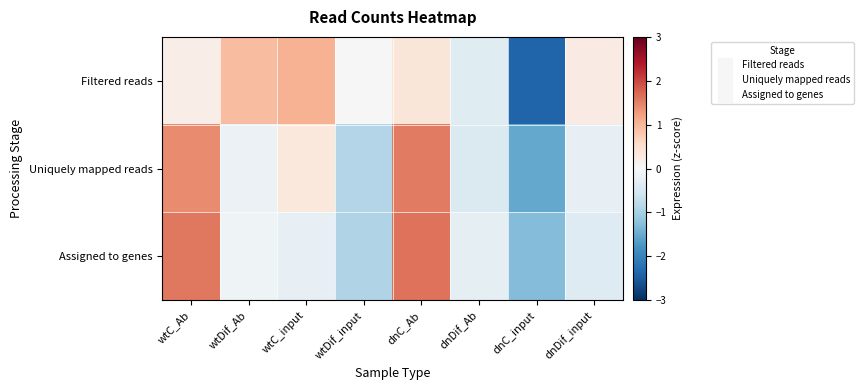

Reading left to right, list all the values displayed in this chart.

Filtered reads: wtC_Ab=0.2	wtDif_Ab=0.9	wtC_input=1.0	wtDif_input=-0.0	dnC_Ab=0.4	dnDif_Ab=-0.4	dnC_input=-2.4	dnDif_input=0.2
Uniquely mapped reads: wtC_Ab=1.4	wtDif_Ab=-0.2	wtC_input=0.3	wtDif_input=-0.9	dnC_Ab=1.6	dnDif_Ab=-0.4	dnC_input=-1.5	dnDif_input=-0.3
Assigned to genes: wtC_Ab=1.6	wtDif_Ab=-0.1	wtC_input=-0.2	wtDif_input=-0.9	dnC_Ab=1.6	dnDif_Ab=-0.3	dnC_input=-1.3	dnDif_input=-0.4